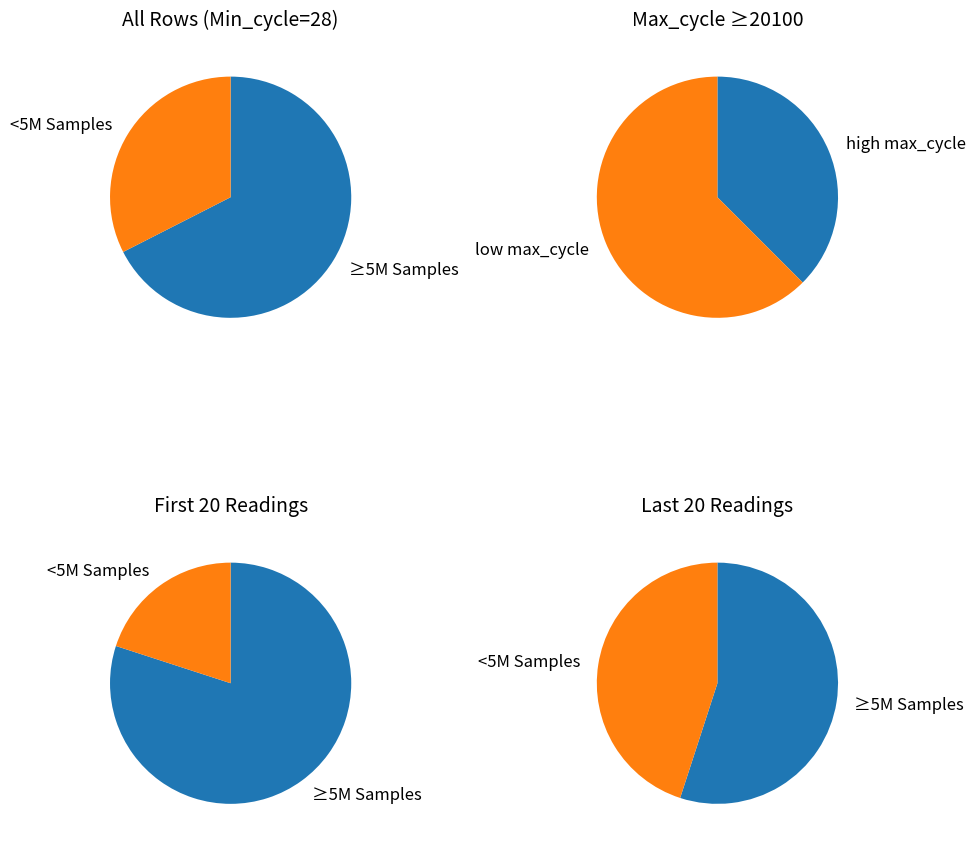

Does 29 represent more than half of the total?

No